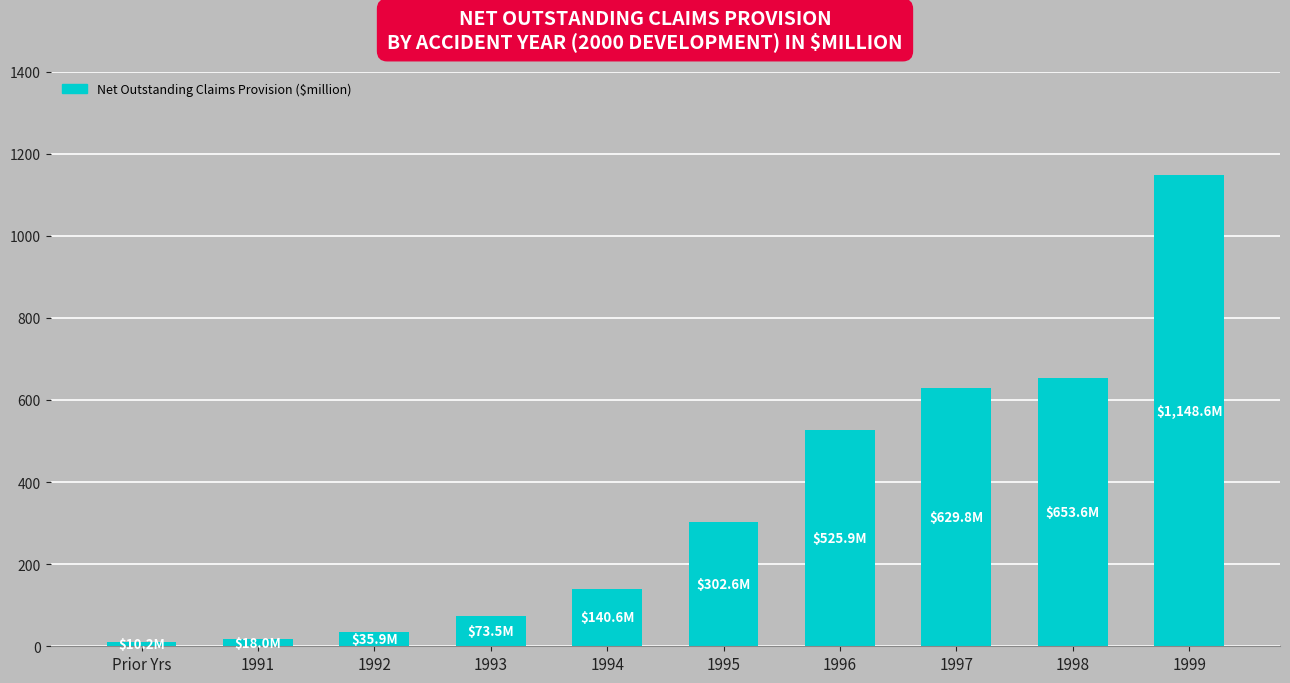

What value does the data have at 1996?

525.9